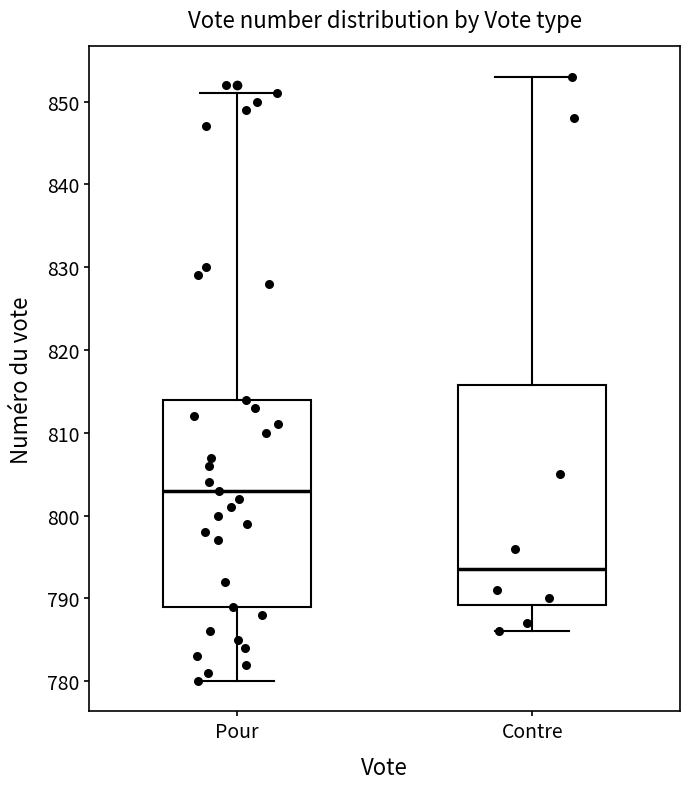

Comparing the boxes themselves (not the whiskers), which one is the tallest?

Contre